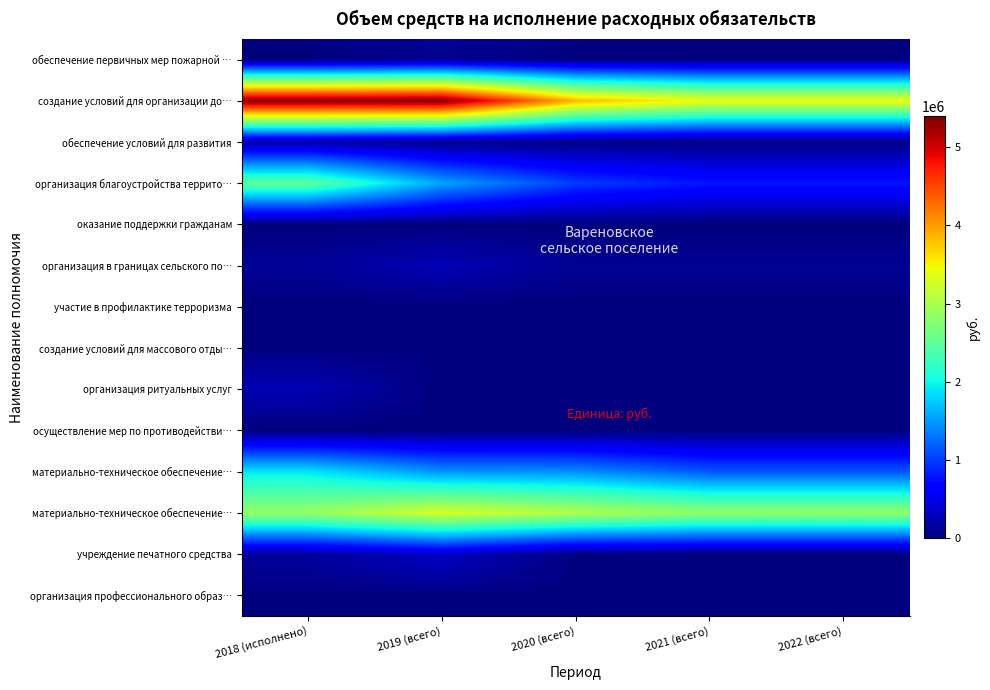

Between 2020 (всего) and 2018 (исполнено), which is larger?

2020 (всего)